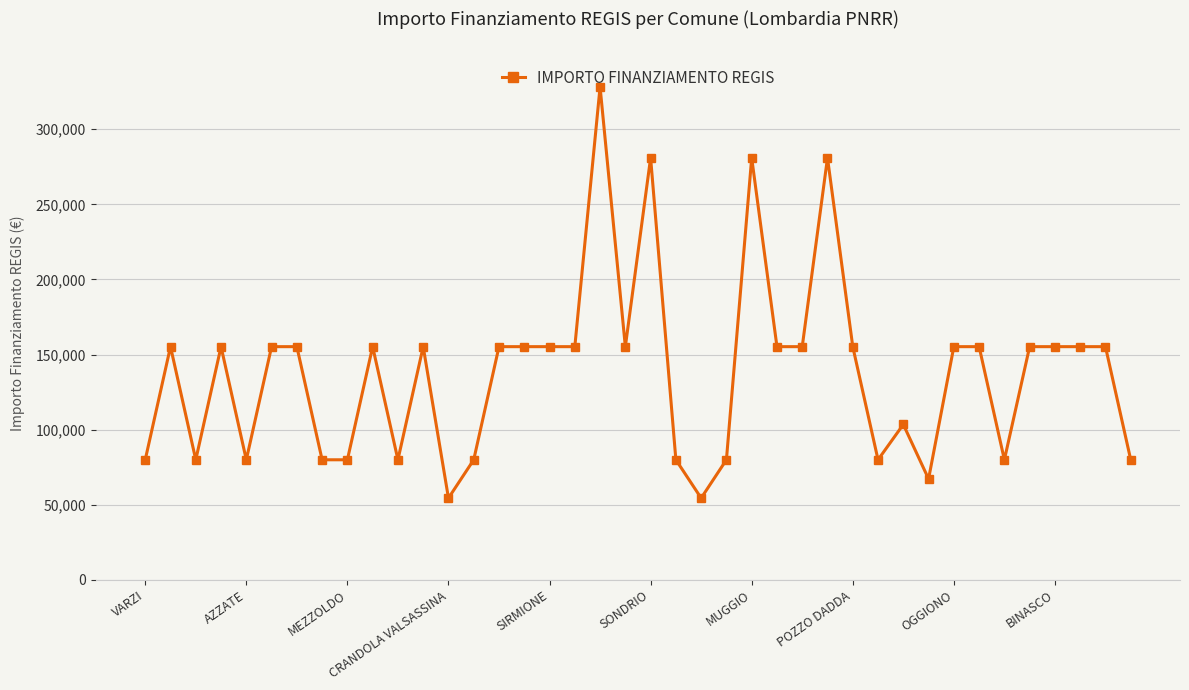

What is the greatest value displayed?

328160